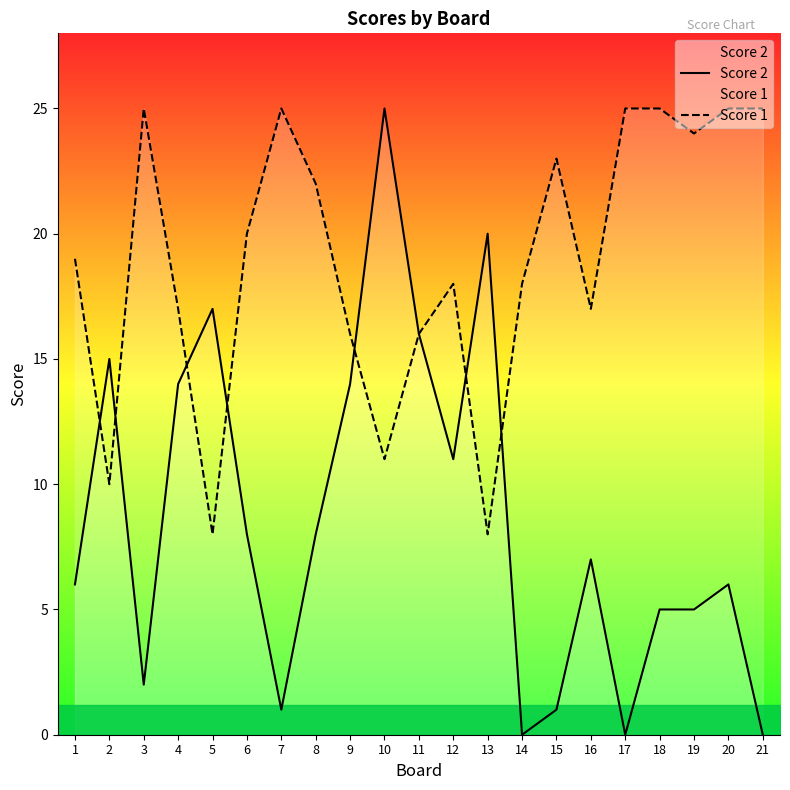

After their last crossing, which series has the higher values: Score 1 or Score 2?

Score 1